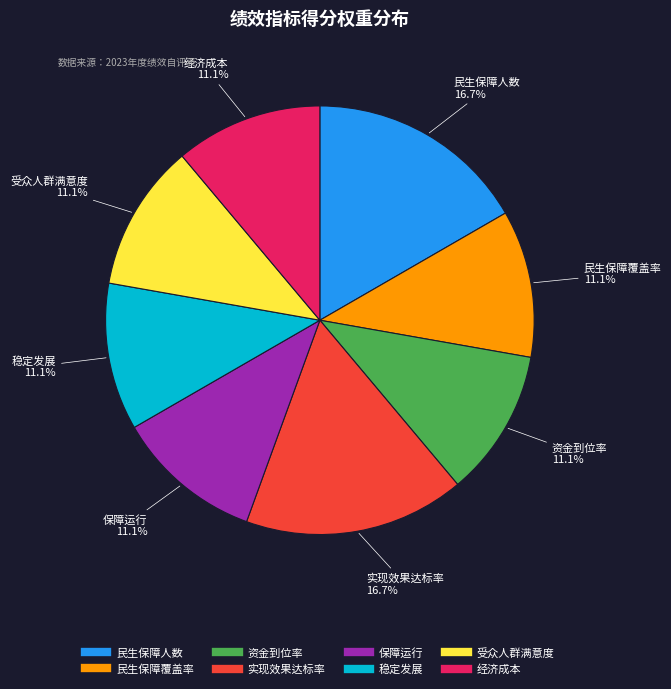

Combined, what portion of the pie is 保障运行 and 经济成本?

22.2%